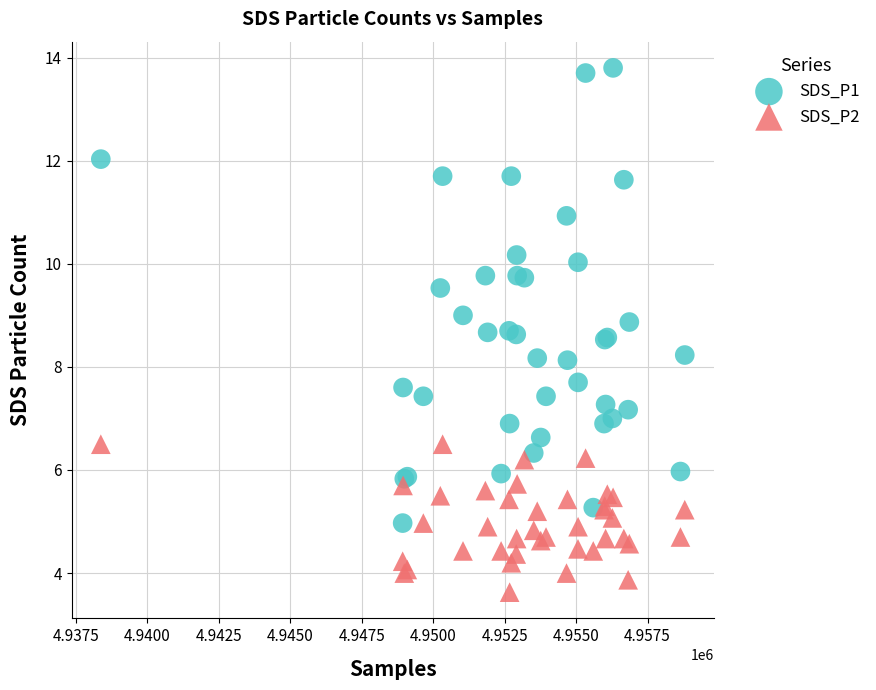

What are all the series names shown in the legend?

SDS_P1, SDS_P2